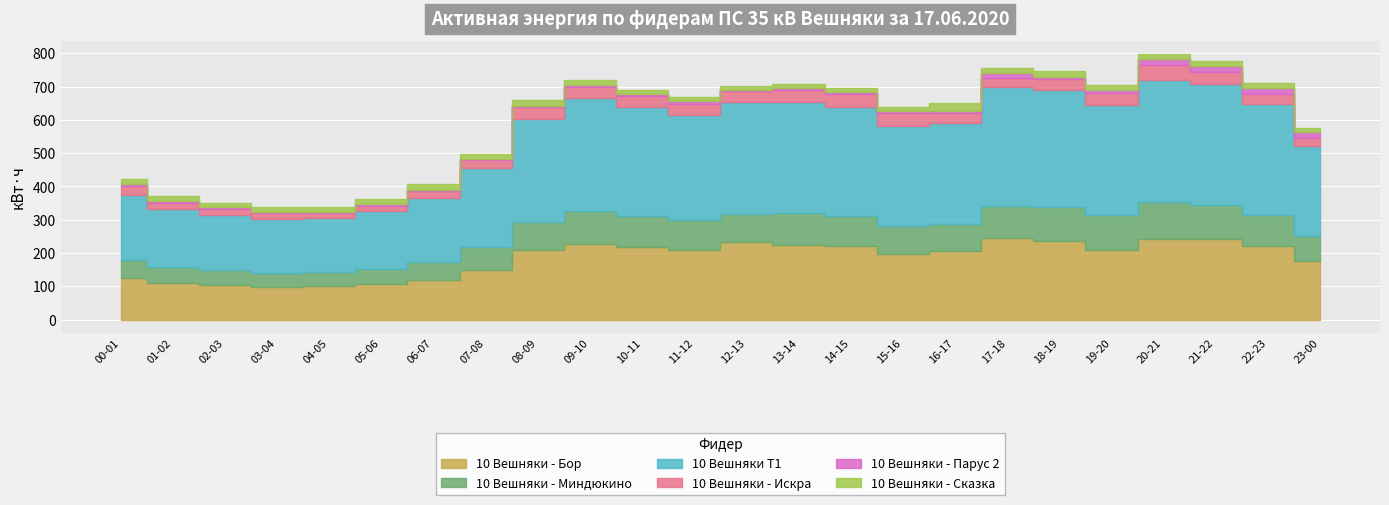

What is the spread (max minus min) of values at 09-10?

334.4